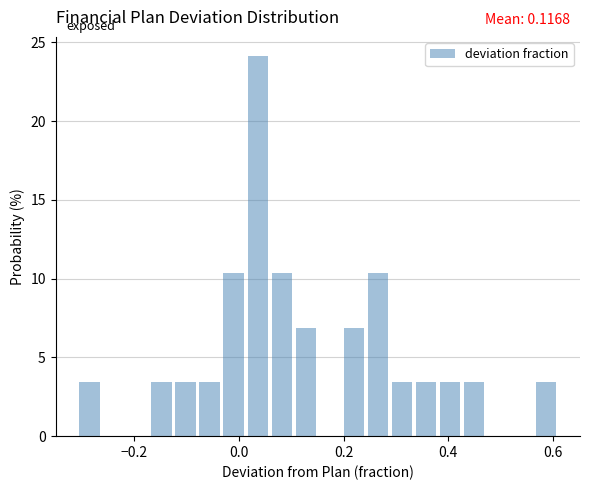

Read against the x-axis, roughly where is the centre of the tallest bar?

0.04